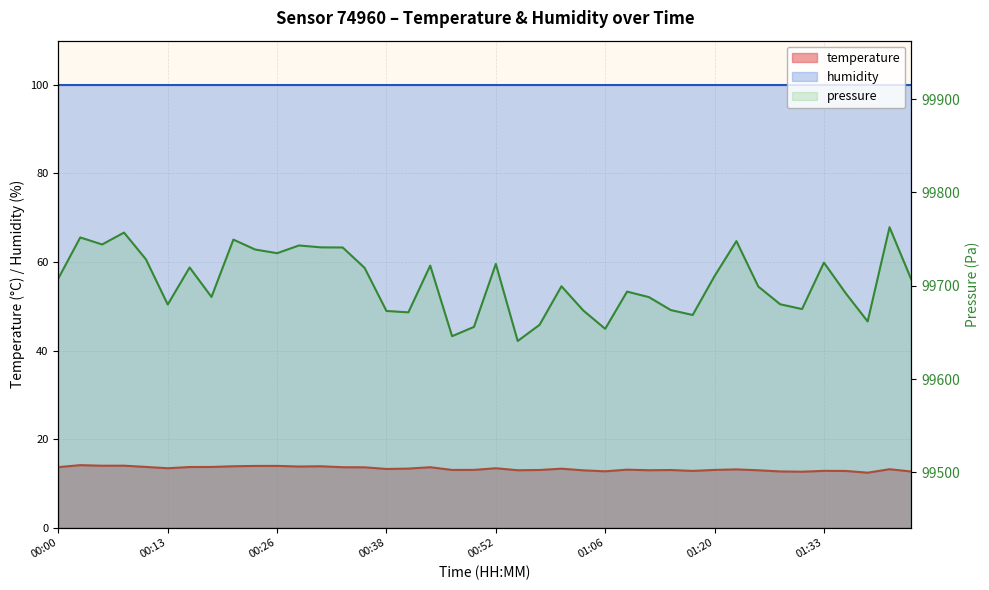

How many data points does each series have?

40